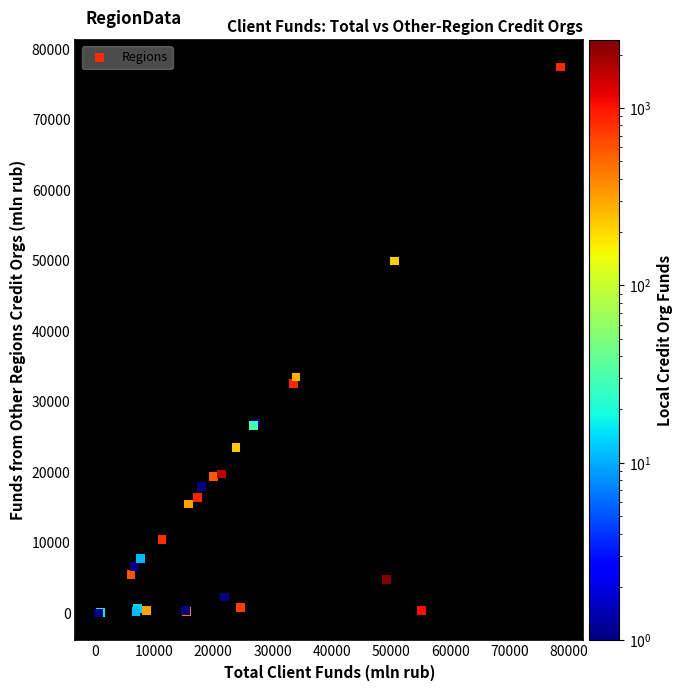

What Y value in the scatter plot is closest to 38730?

33498